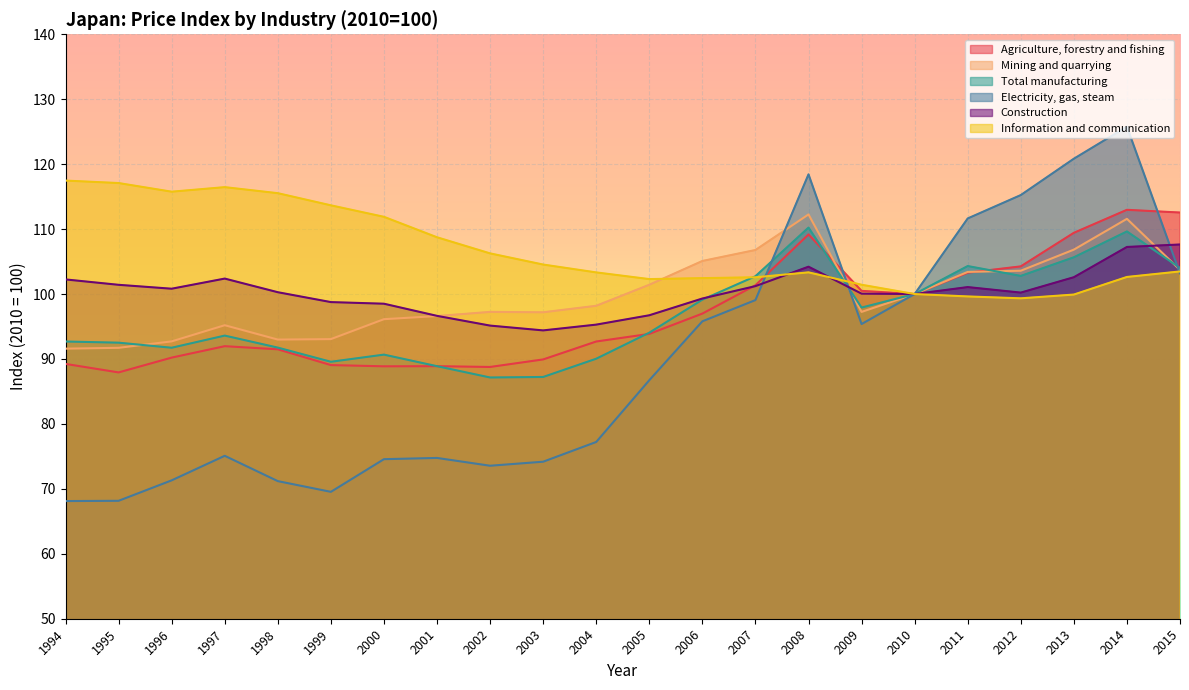

At which category is the sum across all series the highest?

2014